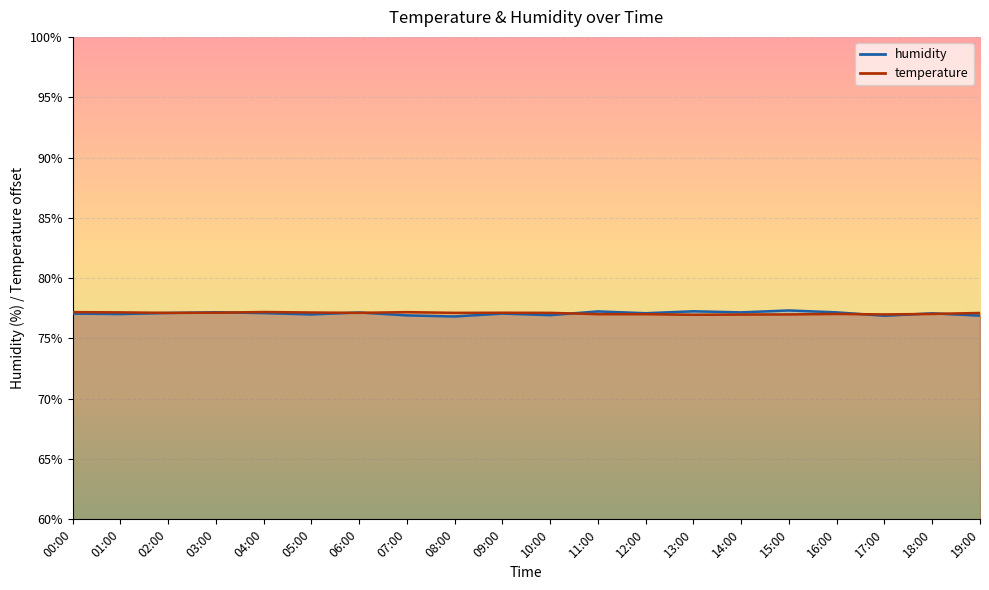

Where is humidity nearest to the value 77?

05:00